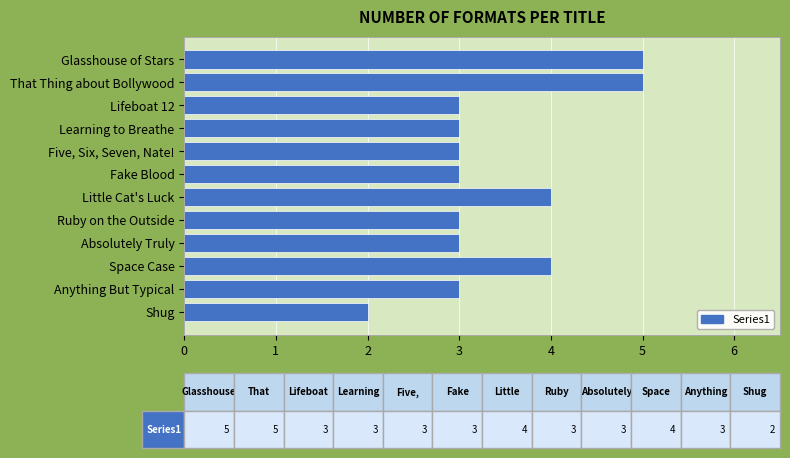

Which has a higher value, Learning to Breathe or Shug?

Learning to Breathe